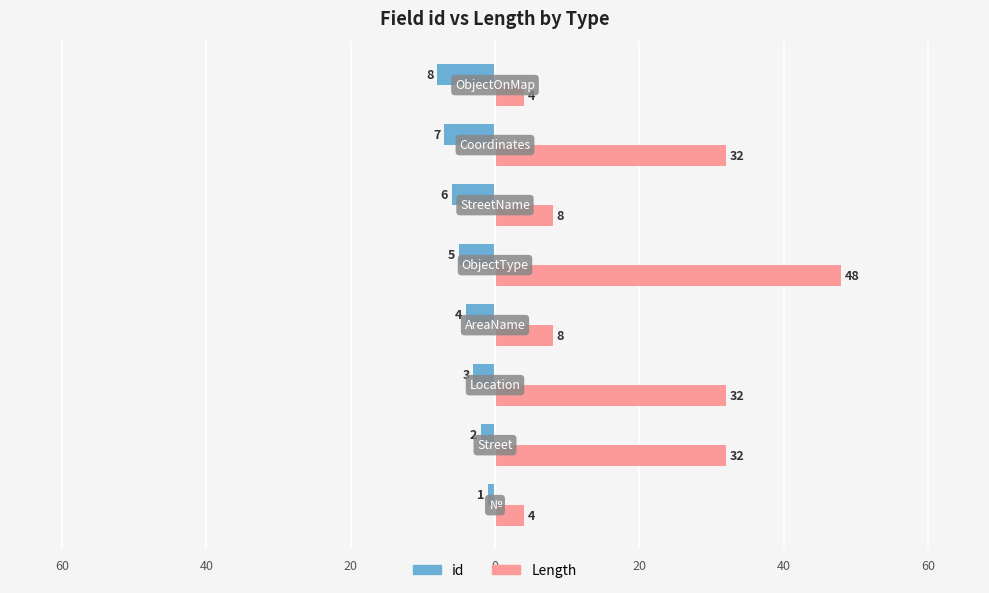

What are all the series names shown in the legend?

id, Length